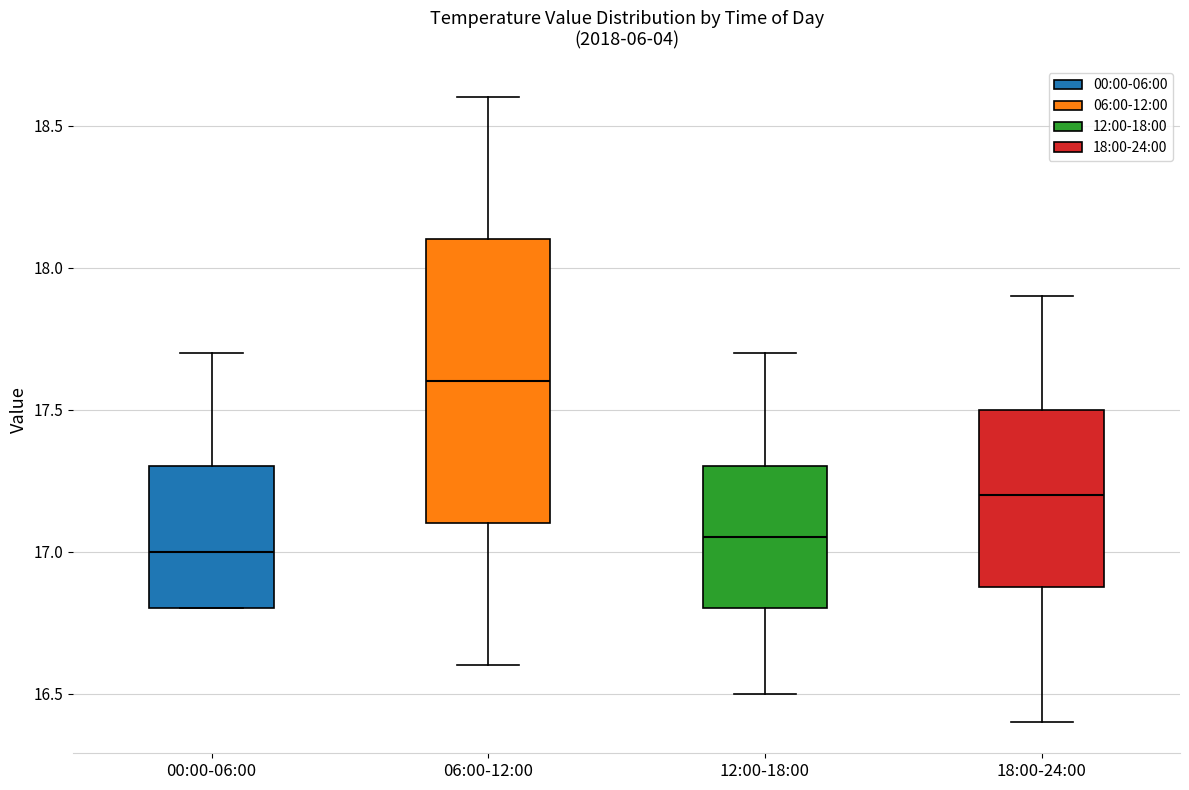

Which box is the tallest, from its lower edge to its upper edge?

06:00-12:00